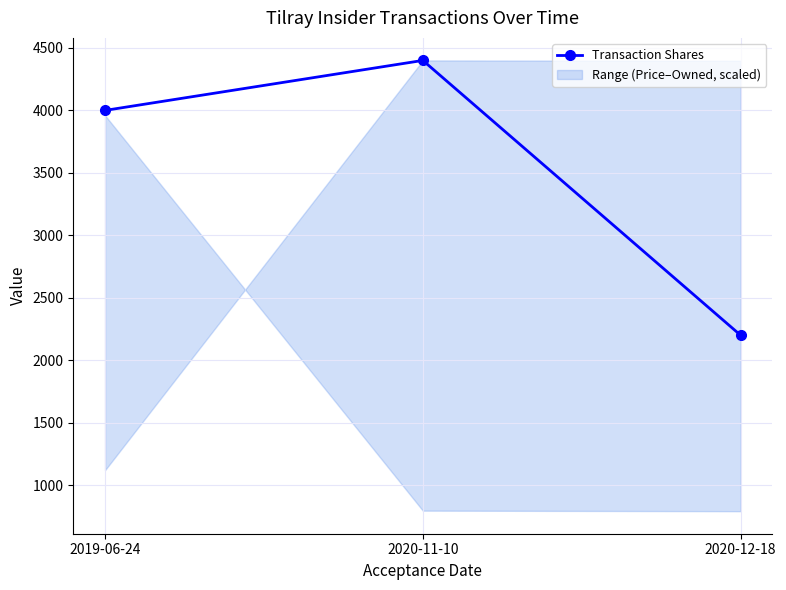

The chart shows a value of 2200 at 2020-12-18. True or false?

True